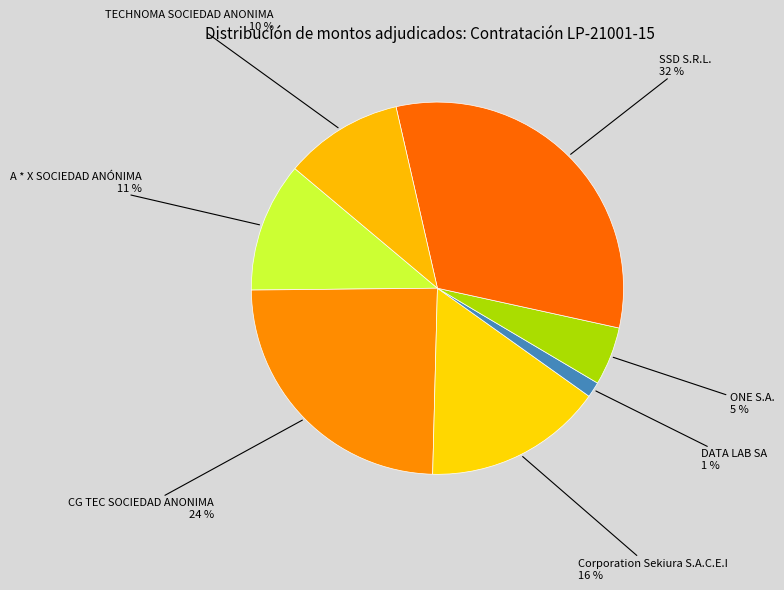

To the nearest percent, what is the difference between the largest and smallest slice percentages?

31%